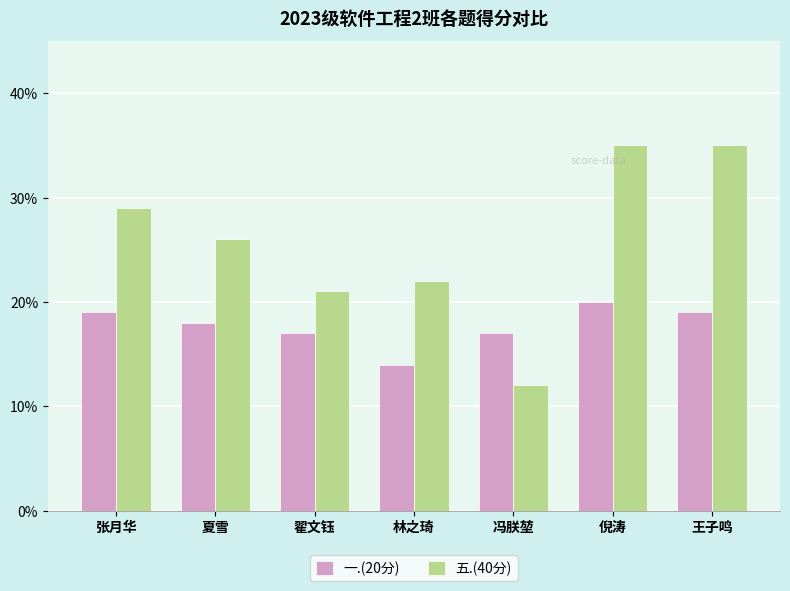

What is the greatest value displayed?

35